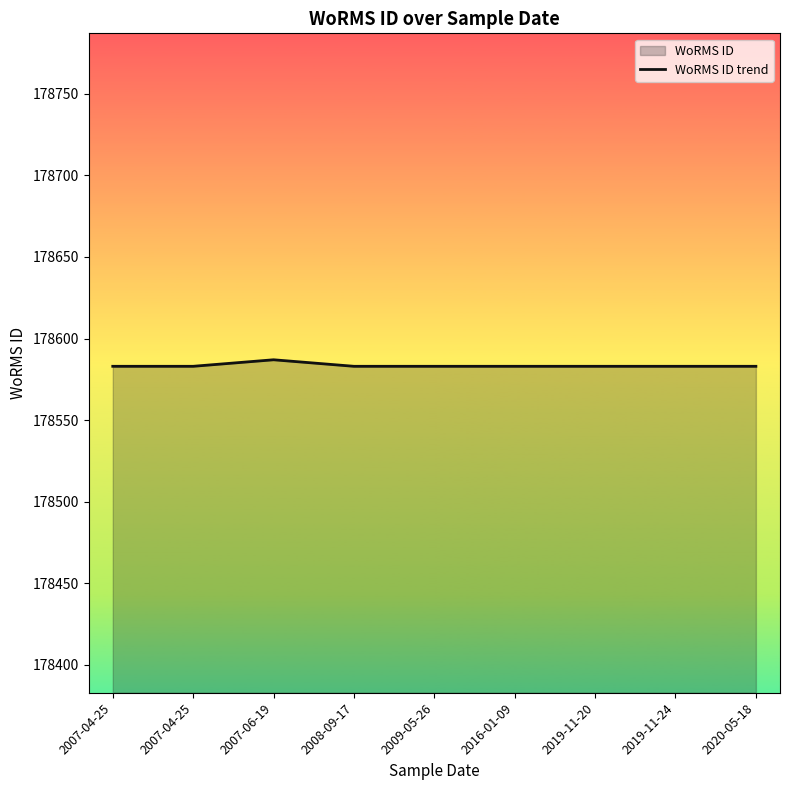

True or false: the data shows 178583 at 2019-11-20.

True